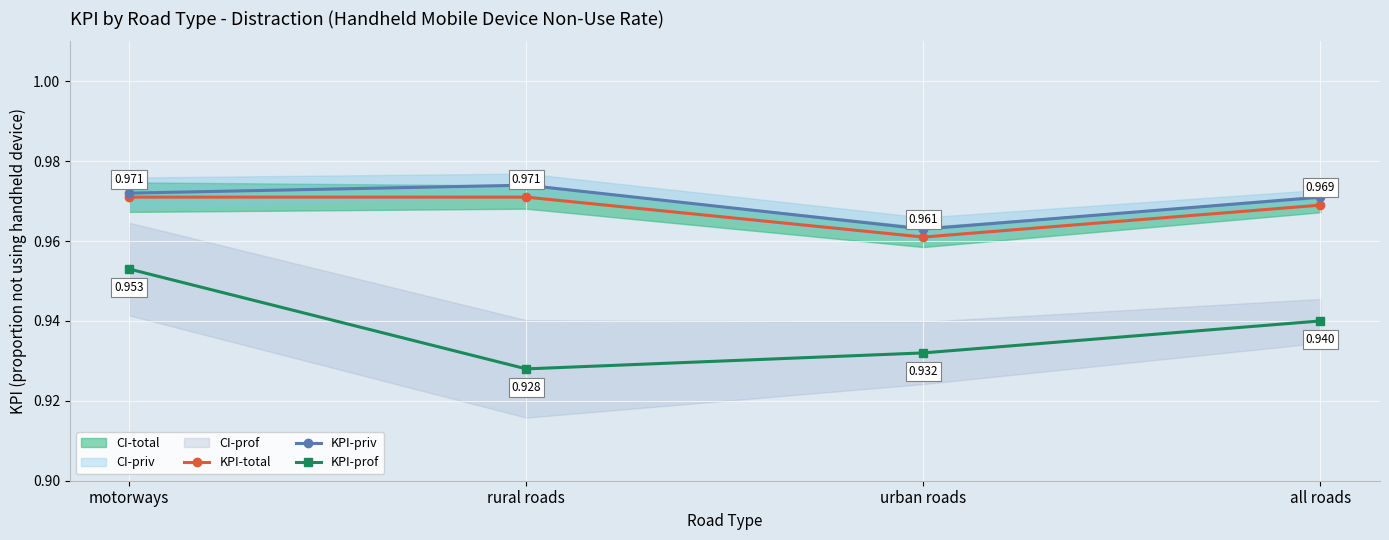

At how many categories does at least one series exceed 0?

4